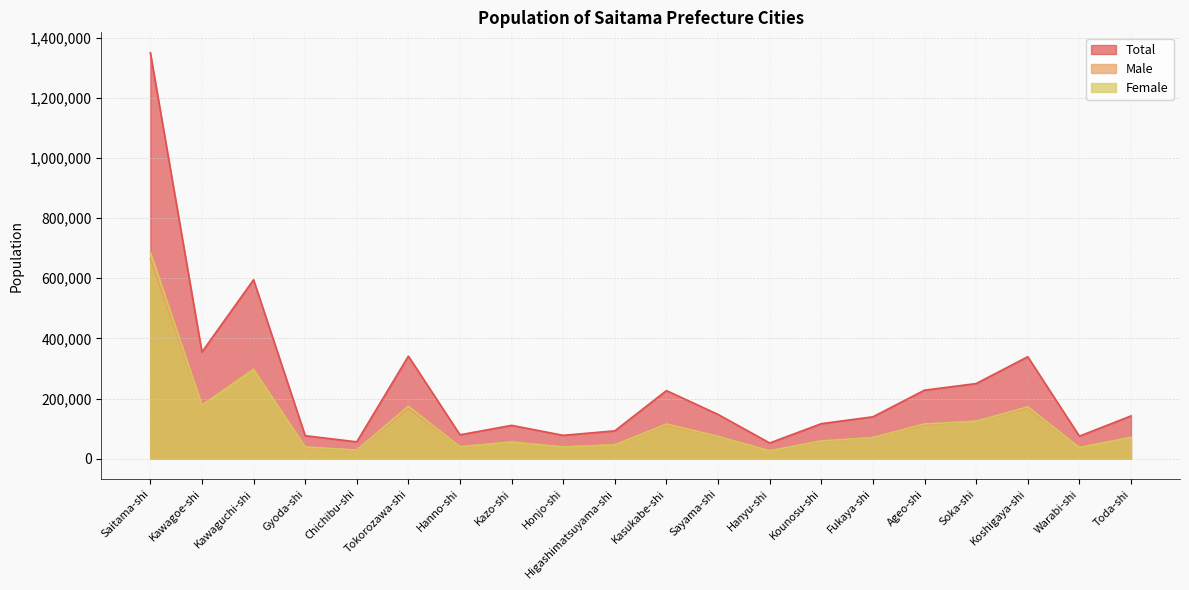

What is the sum of the Male values at Sayama-shi and Soka-shi?

198301